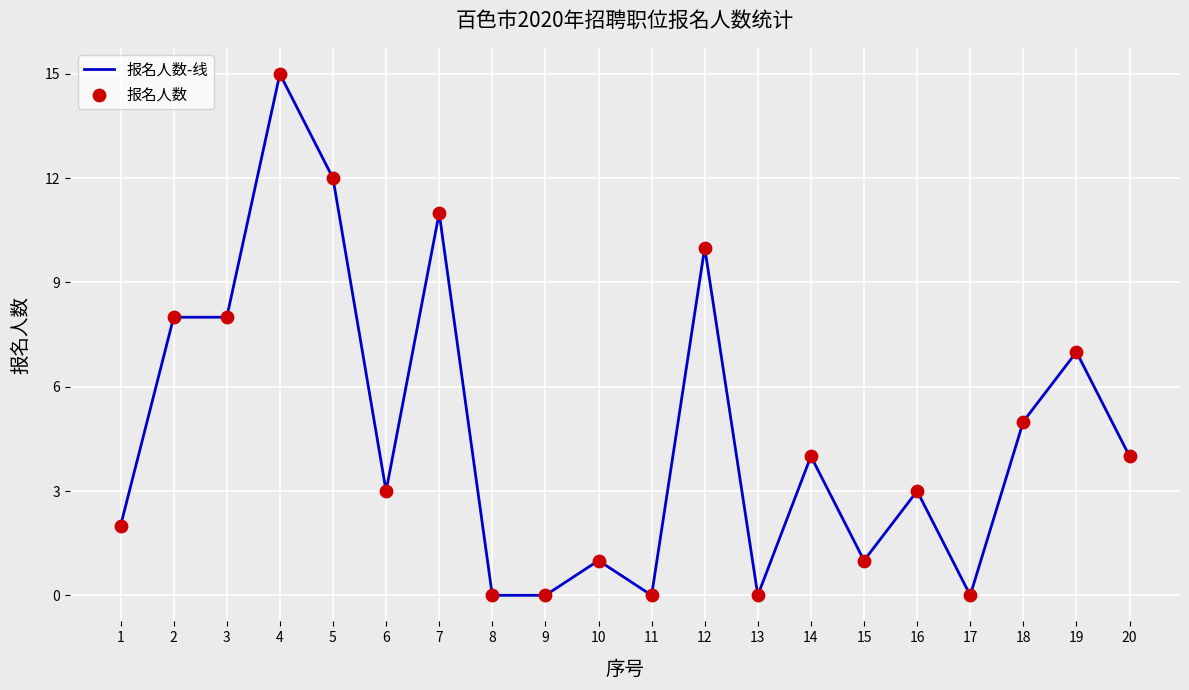

What is the difference between the maximum and minimum values?

15